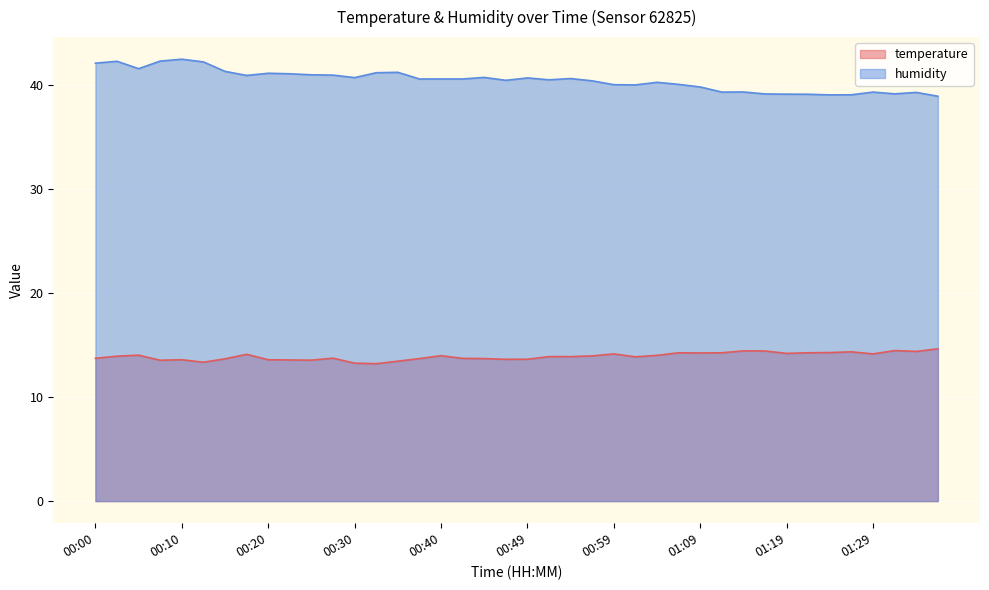

What is the sum of the temperature values at 01:09 and 01:14?

28.7